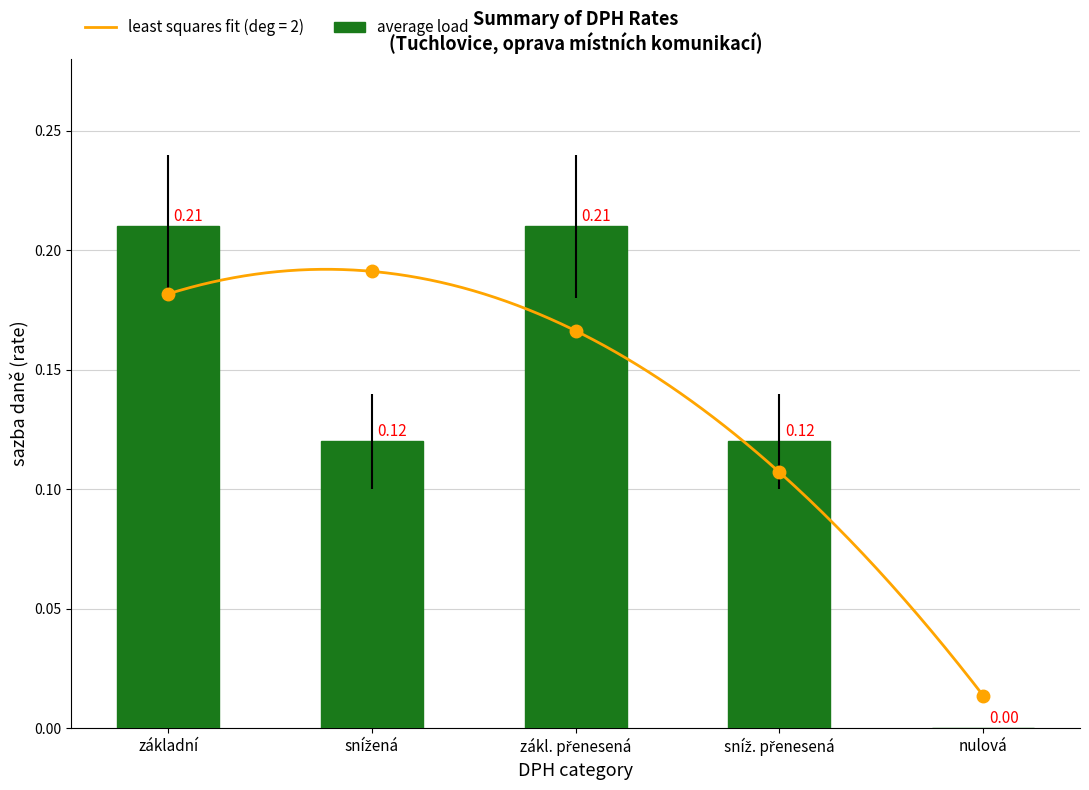

What is the label of the 5th bar from the right?

základní